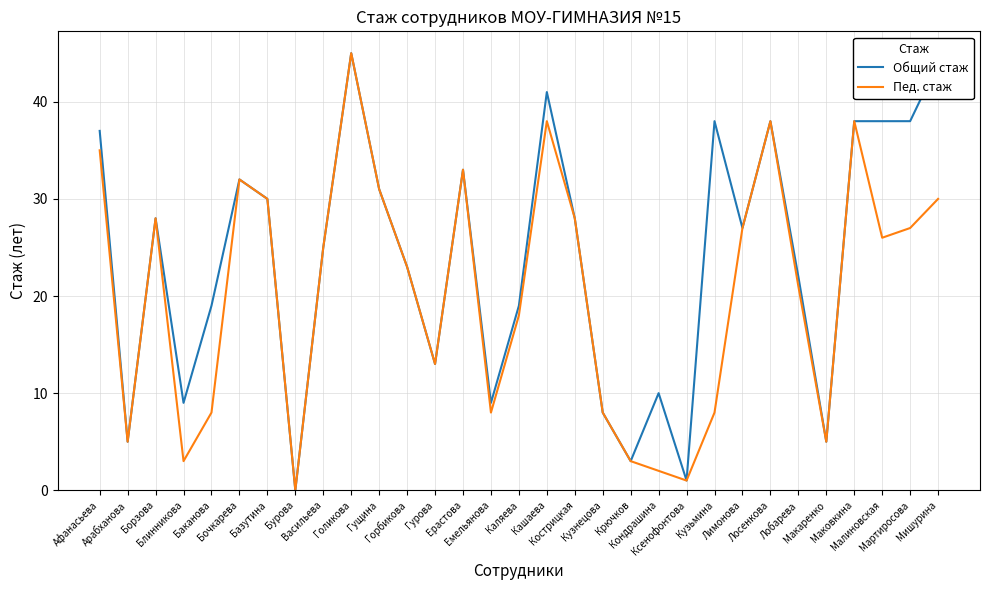

What is the approximate value of Пед. стаж at Борзова, to the nearest 10?

30